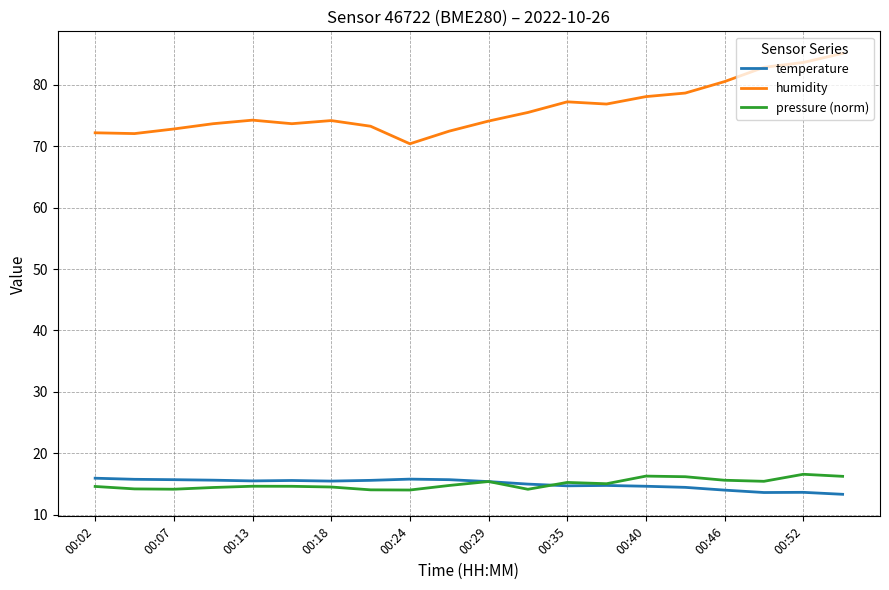

Which series has the largest range (max minus min)?

humidity